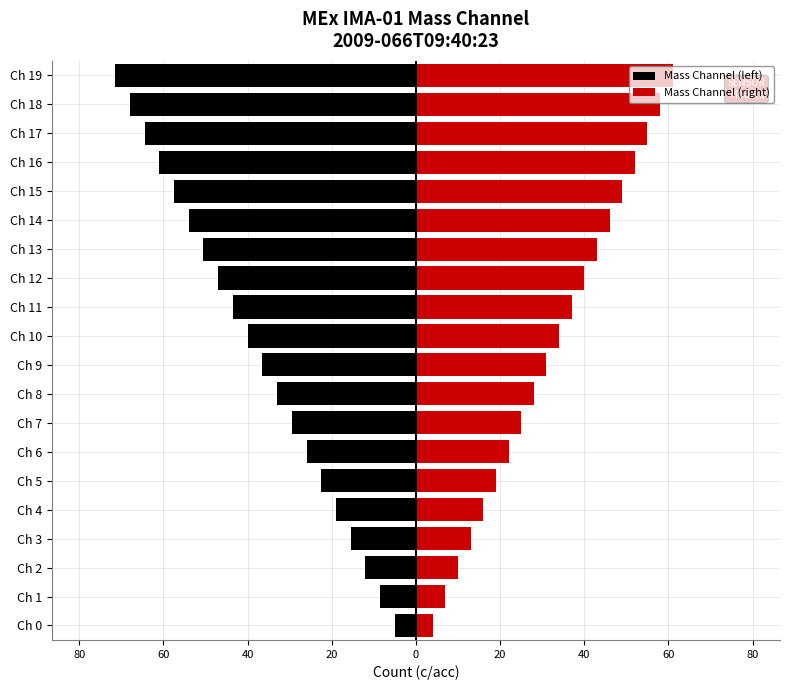

Between Ch 9 and Ch 16, which series saw the biggest shift?

Mass Channel (left)